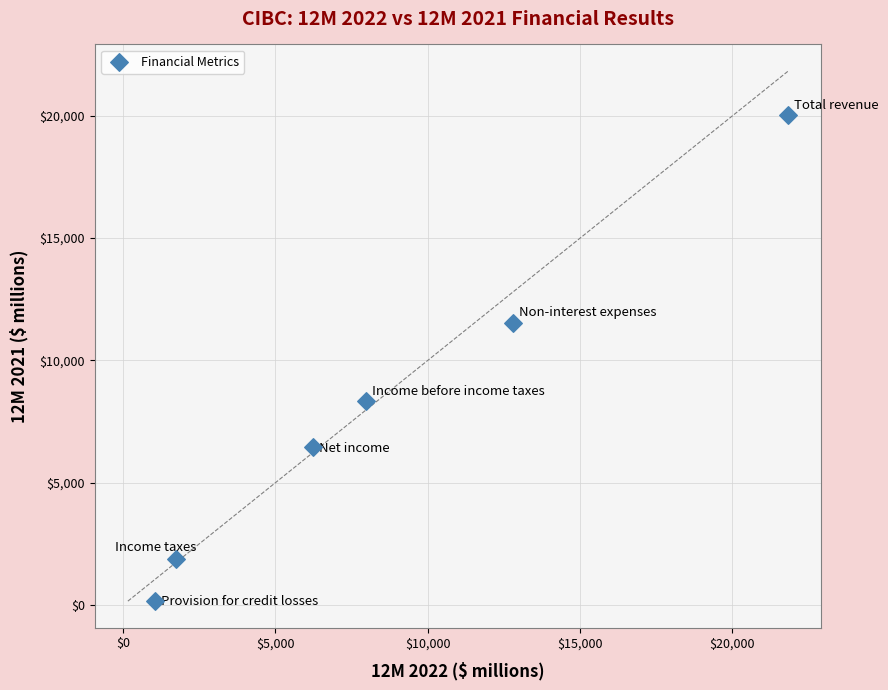

What Y value in the scatter plot is closest to 10086?

11535